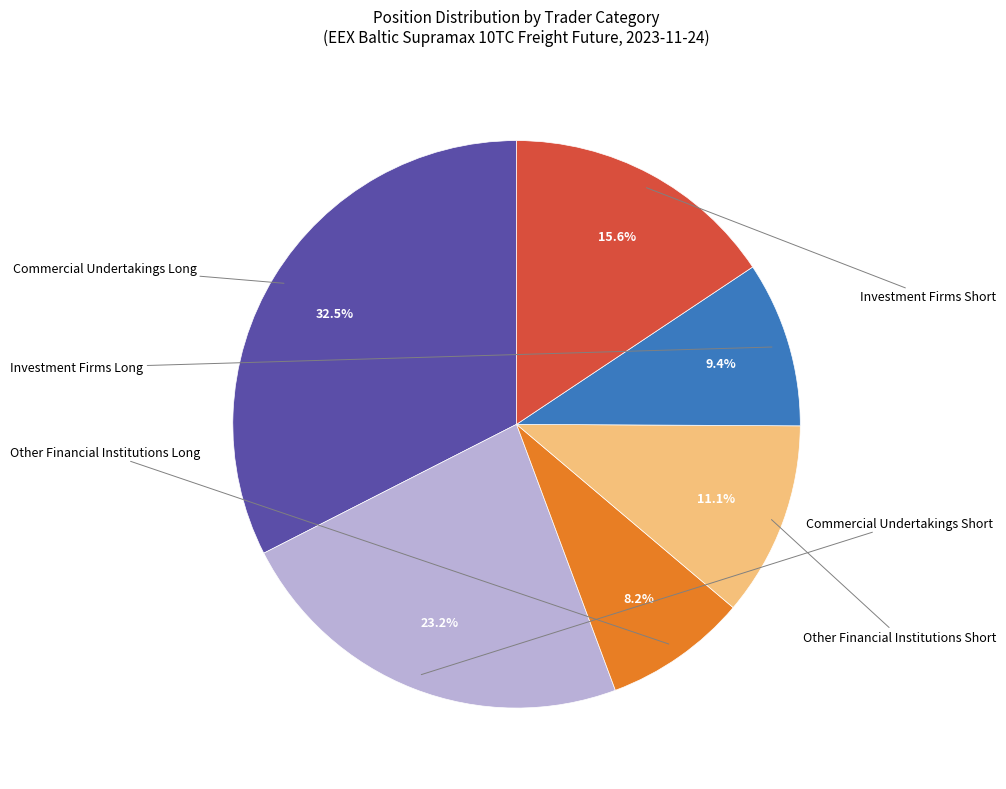

Does any single category account for the majority?

No